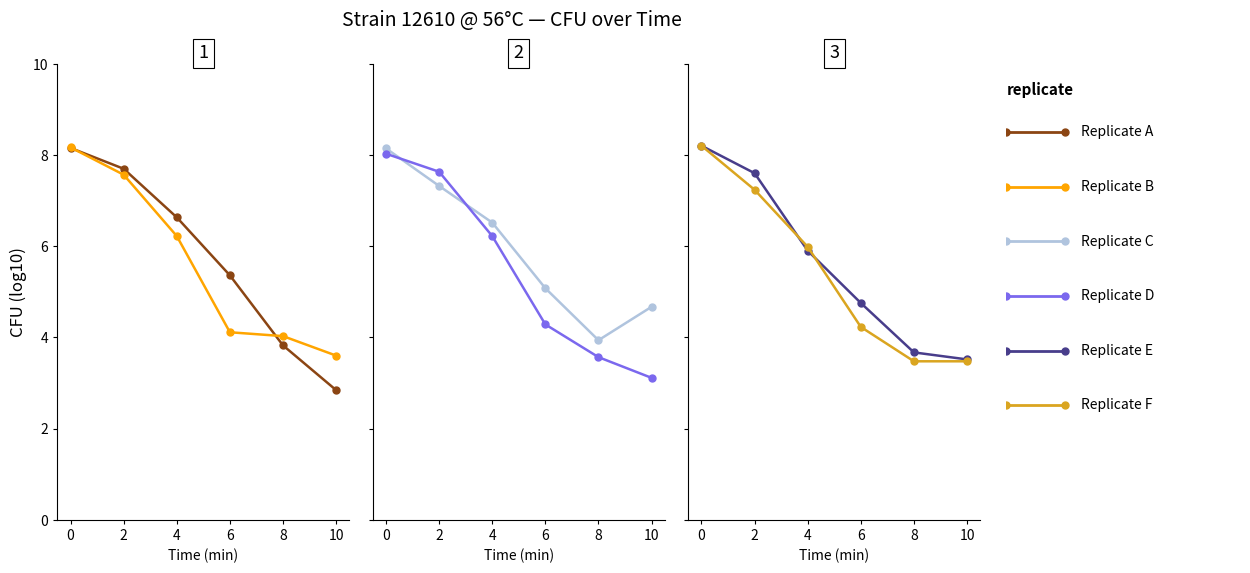

True or false: Replicate B has more than 2 interior local peaks.

False